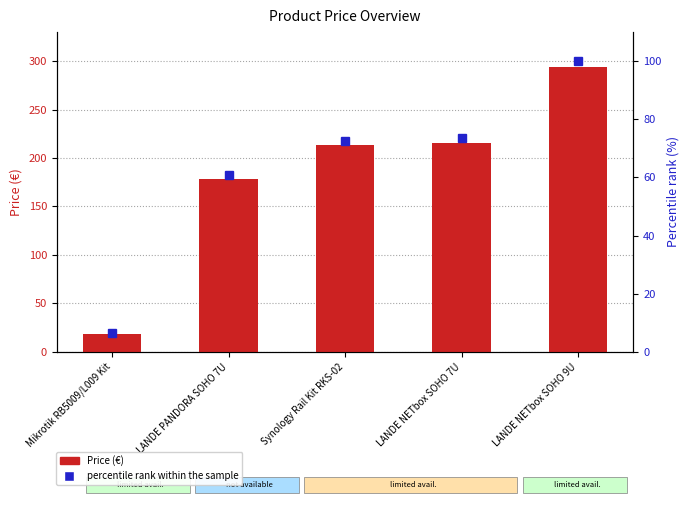

The percentile rank within the sample series shows 73.5 at LANDE NETbox SOHO 7U. True or false?

True